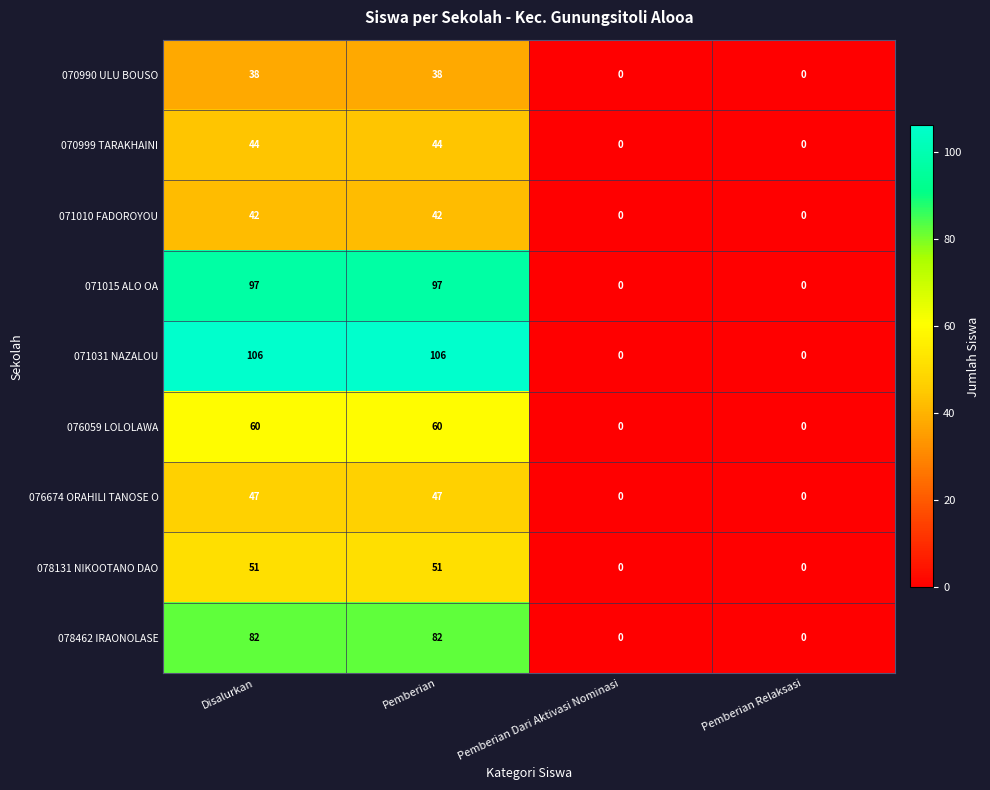

The 078131 NIKOOTANO DAO series shows 0 at Pemberian Dari Aktivasi Nominasi. True or false?

True